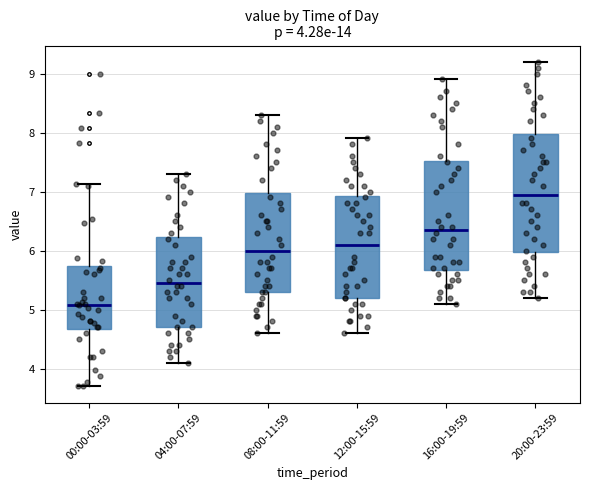

Which box's median line is the lowest?

00:00-03:59